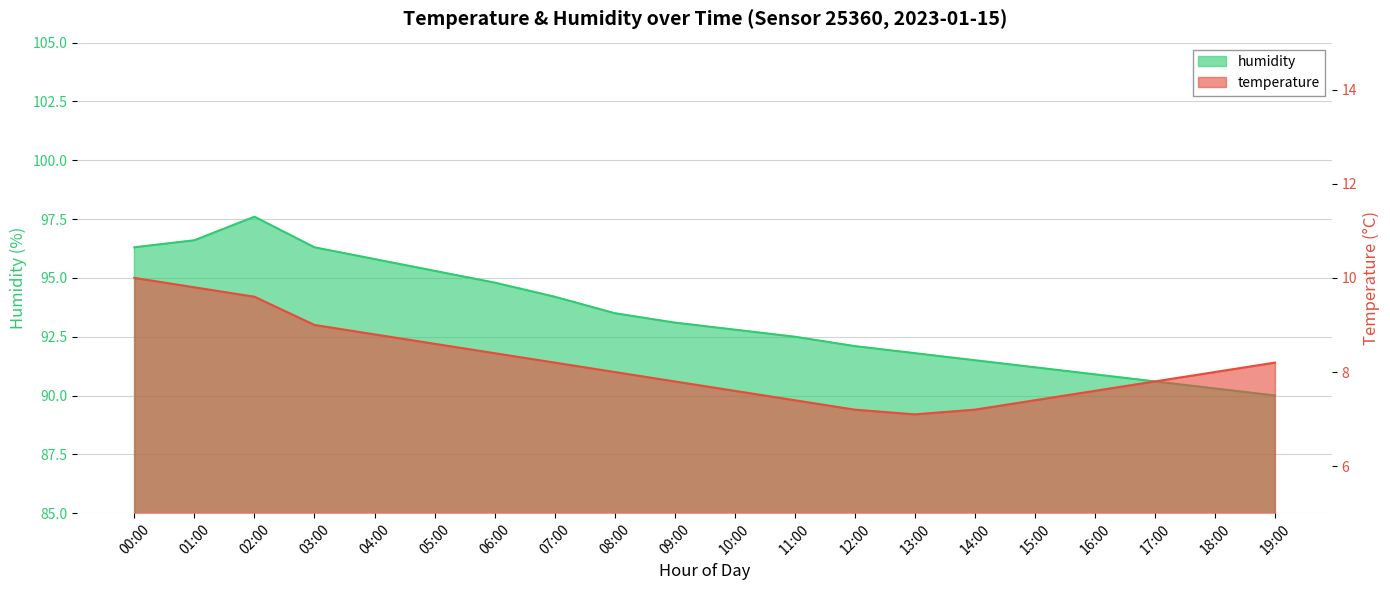

At how many categories does at least one series exceed 8?

20